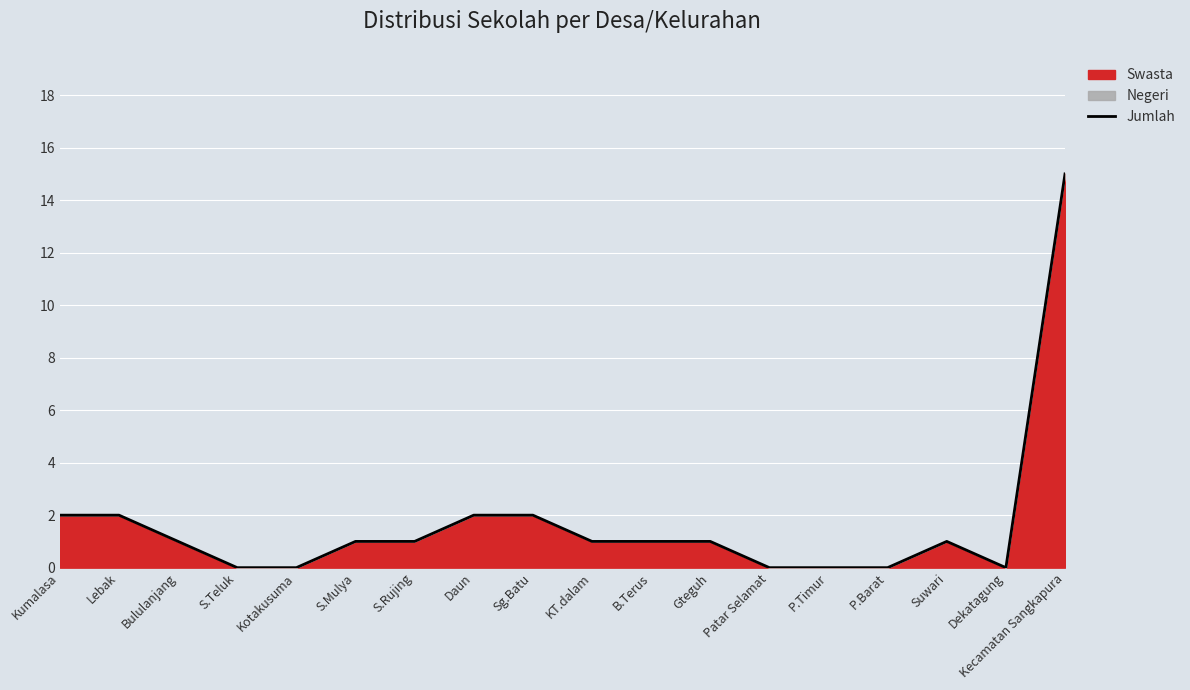

Reading left to right, transcribe all the data shown in this chart.

Kumalasa=2	Lebak=2	Bululanjang=1	S.Teluk=0	Kotakusuma=0	S.Mulya=1	S.Rujing=1	Daun=2	Sg.Batu=2	KT.dalam=1	B.Terus=1	Gteguh=1	Patar Selamat=0	P.Timur=0	P.Barat=0	Suwari=1	Dekatagung=0	Kecamatan Sangkapura=15